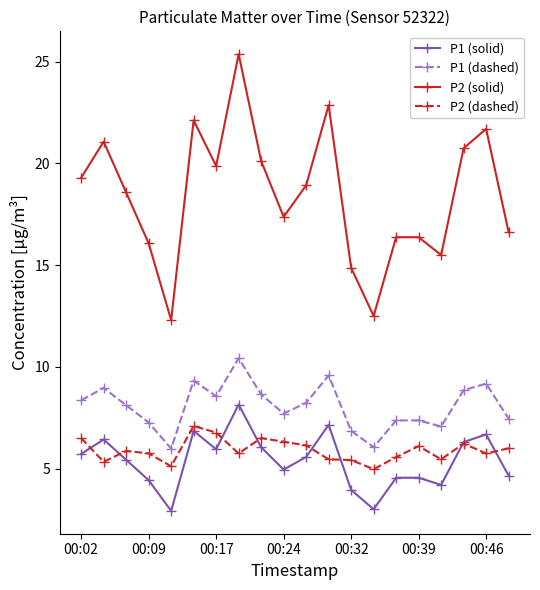

How many times do P2 (dashed) and P1 (solid) cross each other?

8